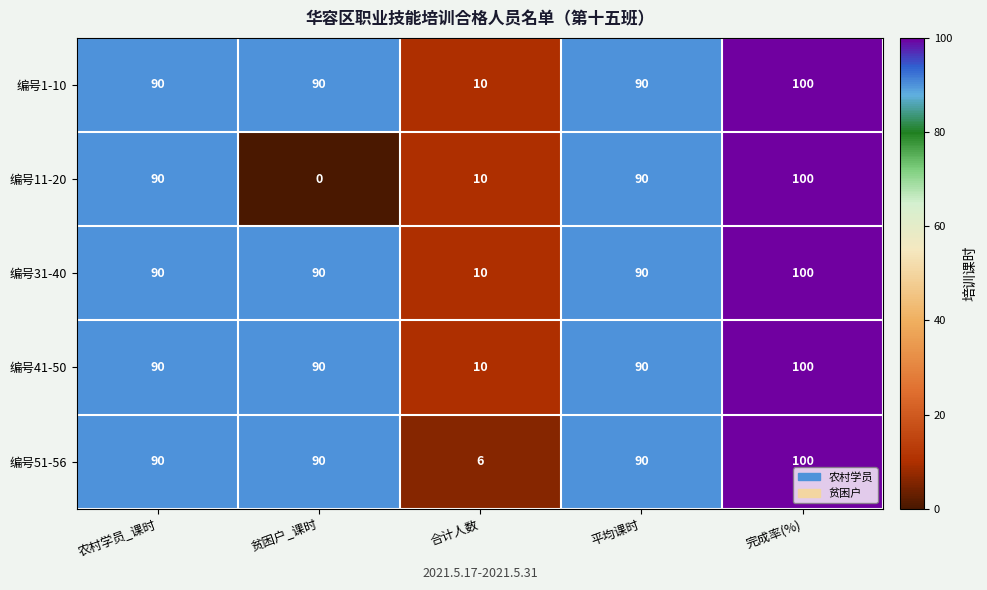

How many series are shown in this chart?

5